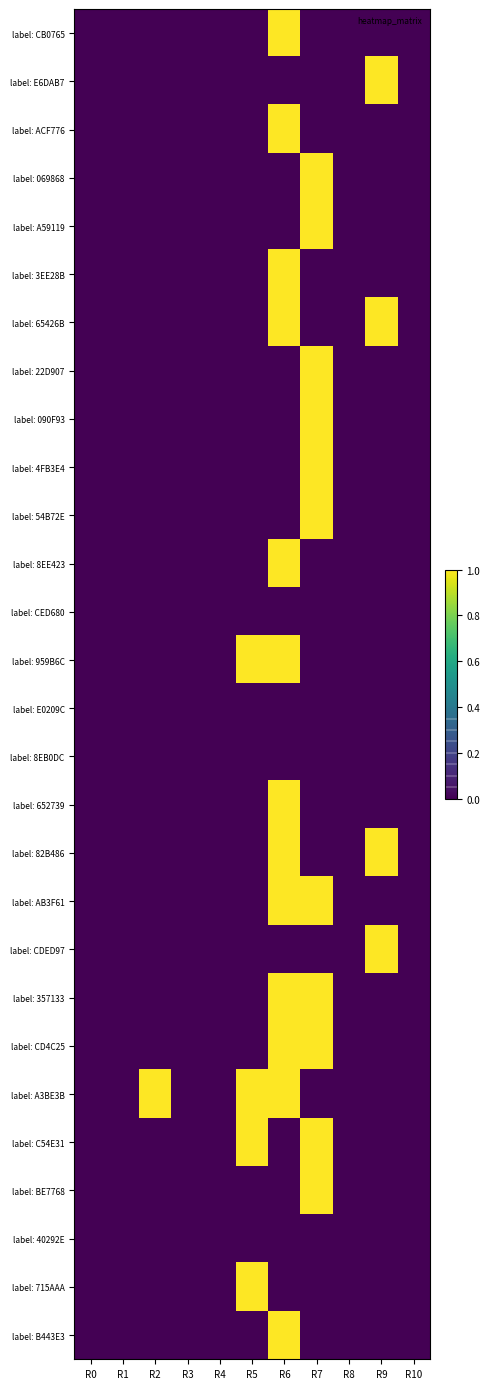

List the series in order of their peak value, lowest first.

label: CED680, label: E0209C, label: 8EB0DC, label: 40292E, label: CB0765, label: E6DAB7, label: ACF776, label: 069868, label: A59119, label: 3EE28B, label: 65426B, label: 22D907, label: 090F93, label: 4FB3E4, label: 54B72E, label: 8EE423, label: 959B6C, label: 652739, label: 82B486, label: AB3F61, label: CDED97, label: 357133, label: CD4C25, label: A3BE3B, label: C54E31, label: BE7768, label: 715AAA, label: B443E3